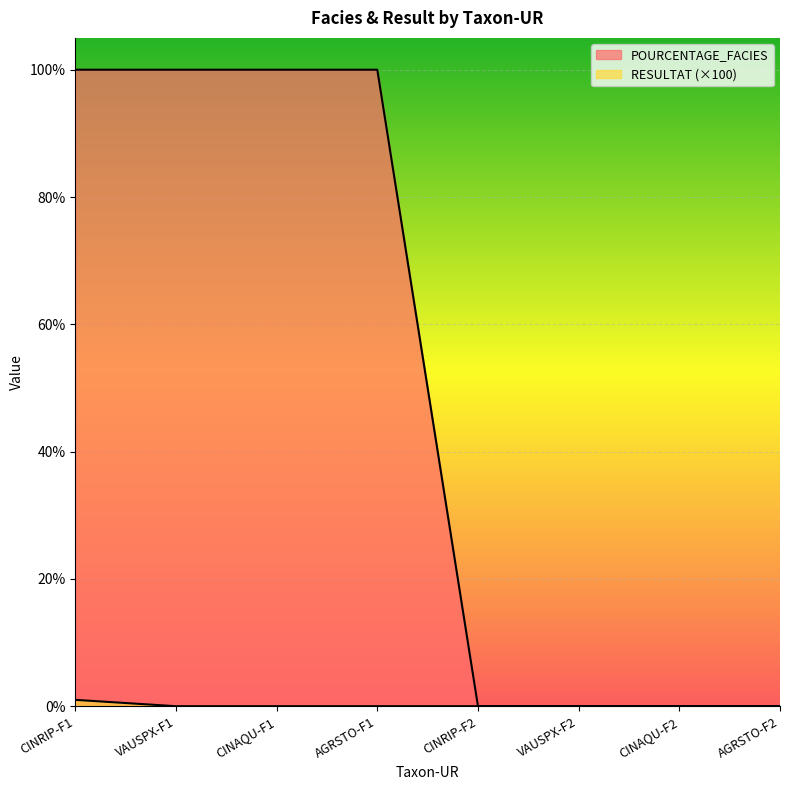

Rank the series by their maximum value, from highest to lowest.

POURCENTAGE_FACIES, RESULTAT